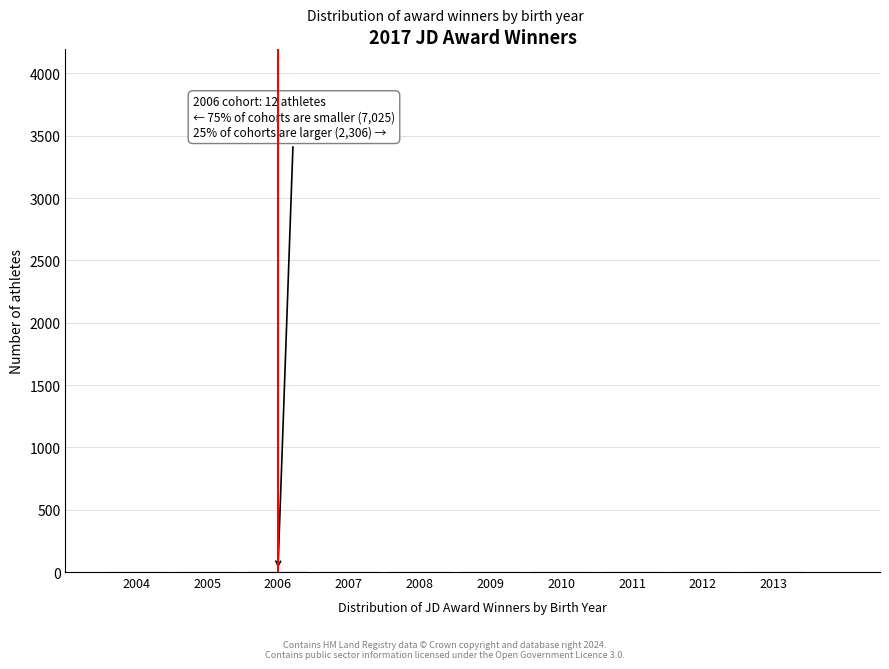

What is the sum of all values?

82